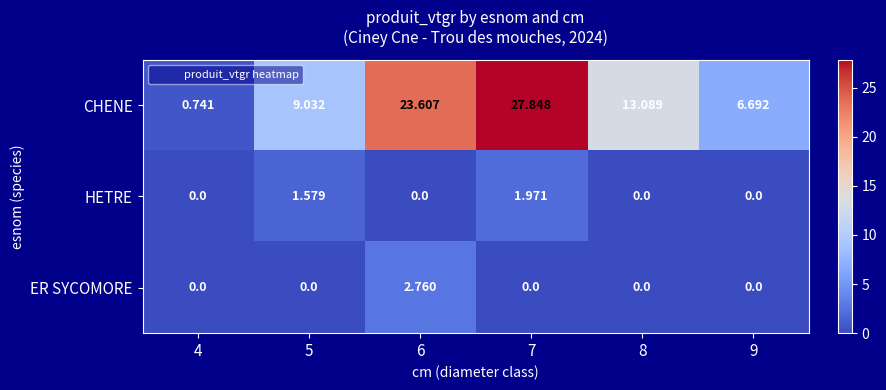

How many values in the CHENE series are below 13?

3